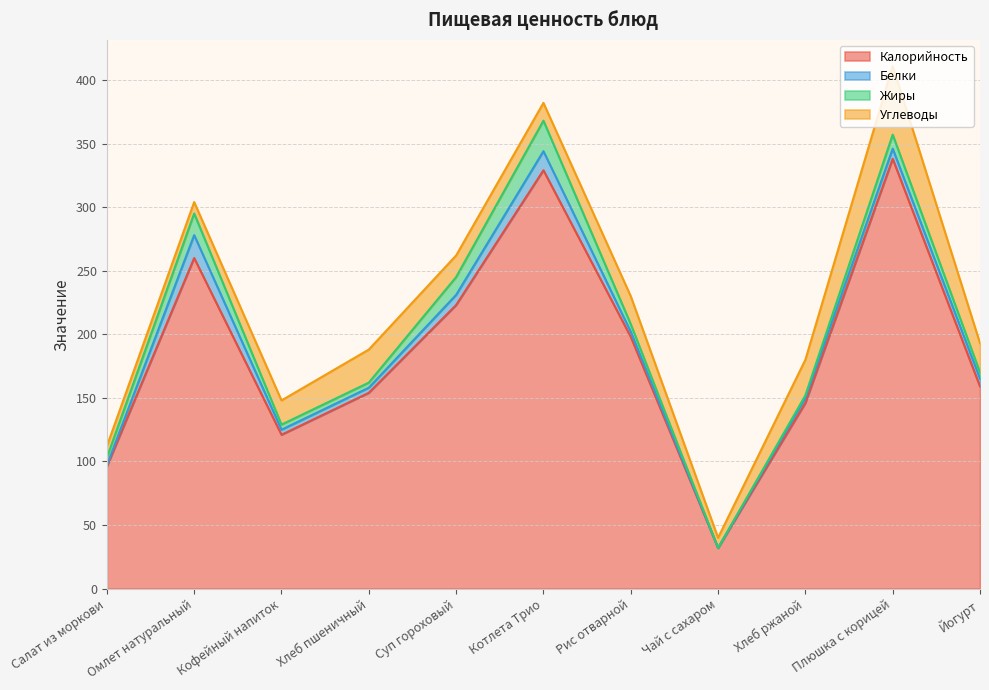

What is the difference between the maximum and minimum values in the Белки series?

18